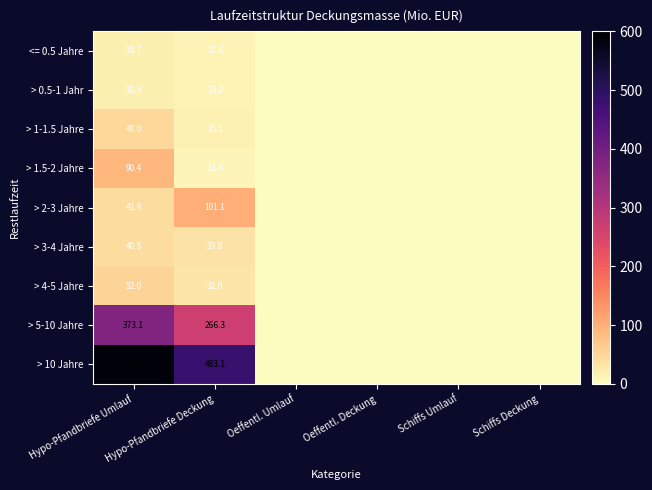

What is the difference between the highest and lowest values at Hypo-Pfandbriefe Umlauf?

572.1